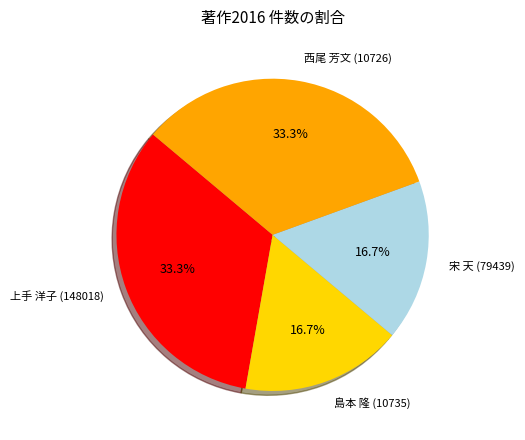

The 上手 洋子 (148018) slice represents 33% of the pie. True or false?

True